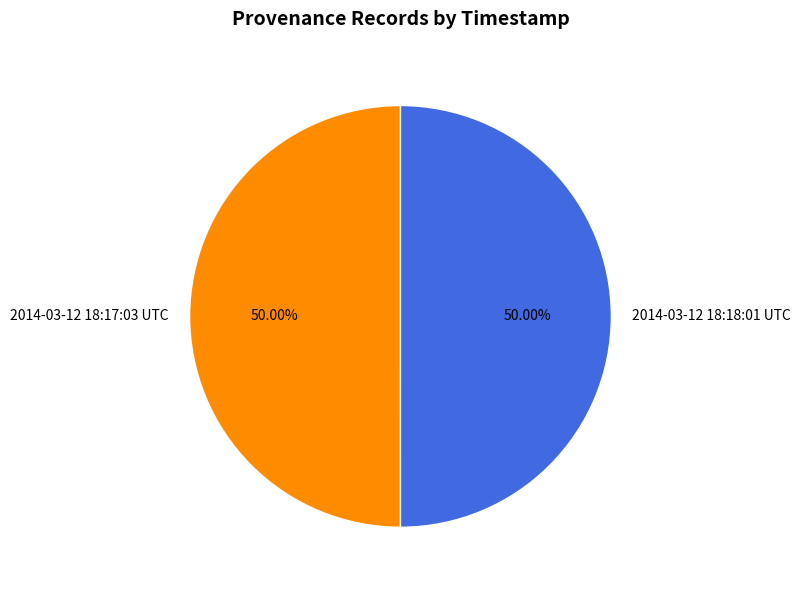

To the nearest percent, what percentage of the pie is 2014-03-12 18:18:01 UTC?

50%